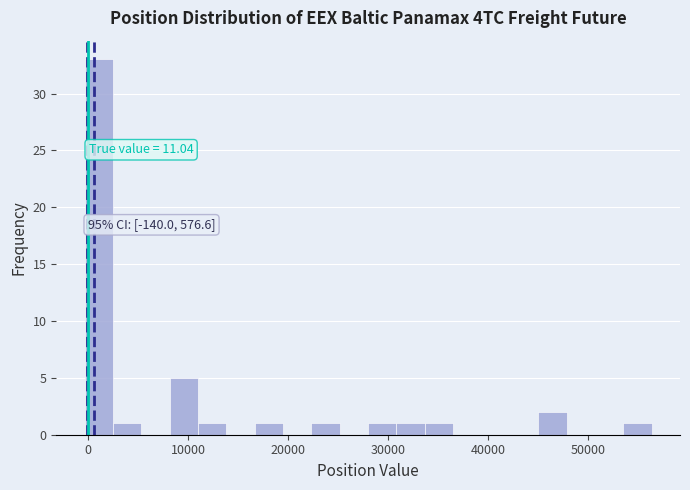

Around what value on the x-axis is the tallest bar? Give the approximate position of its centre, as read against the axis.

1000